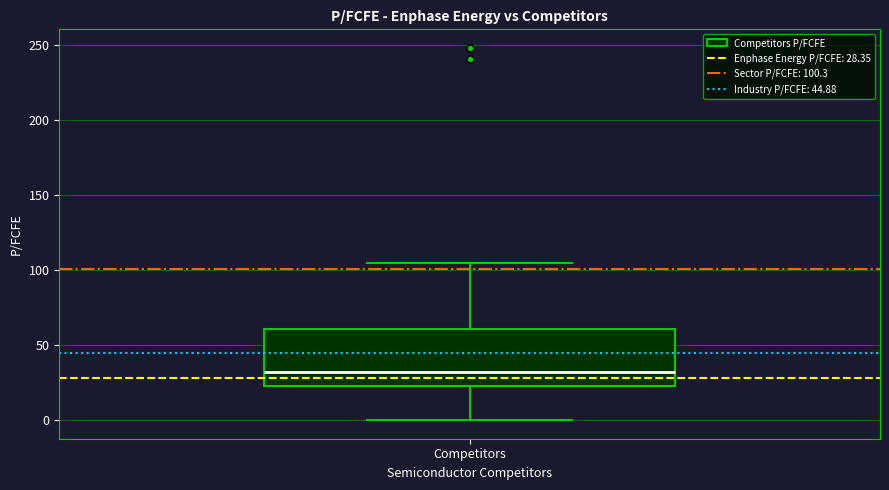

Transcribe this box plot: give where the median line is, the range the box spans, and where the two whiskers end, as read against the y-axis. The values are not printed on the chart, so give them approximately, as read against the axis.

median 30, box 25 to 60, whiskers 0 to 105